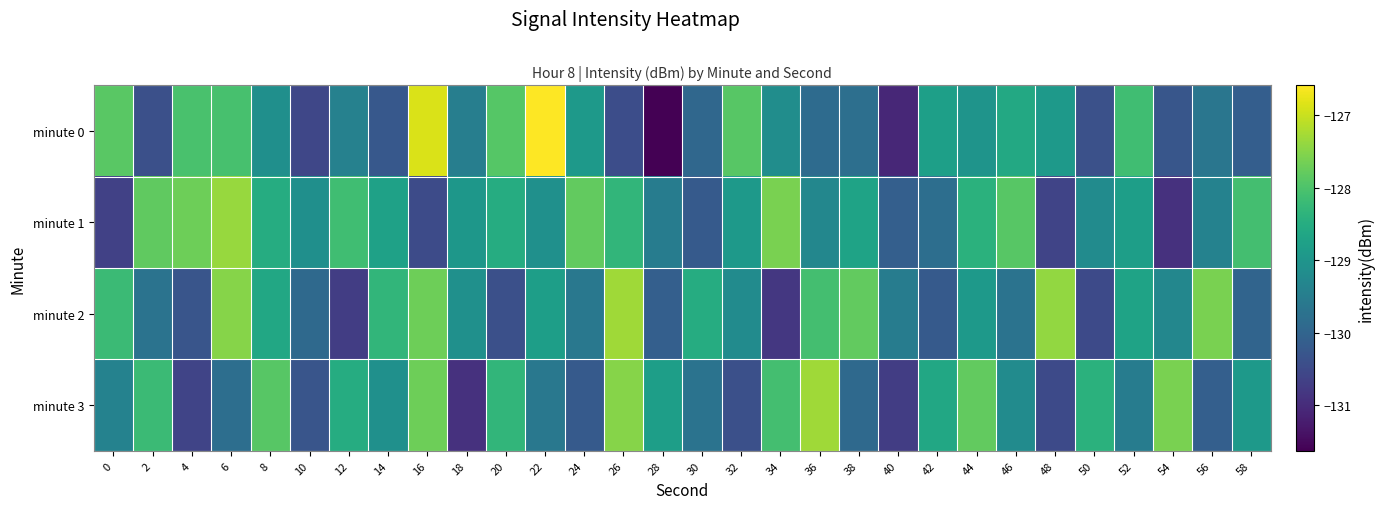

Count the number of data series in this chart.

4